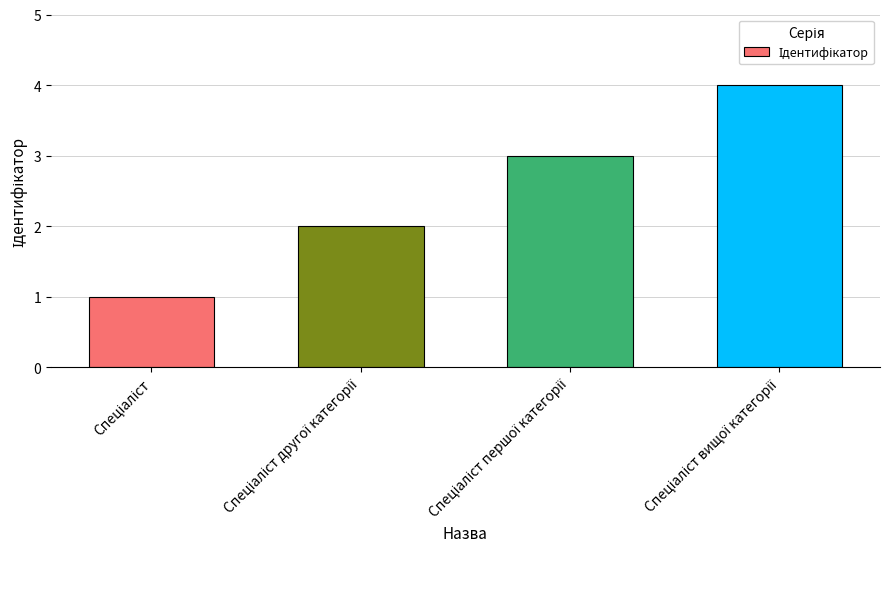

What is the maximum value shown in the chart?

4